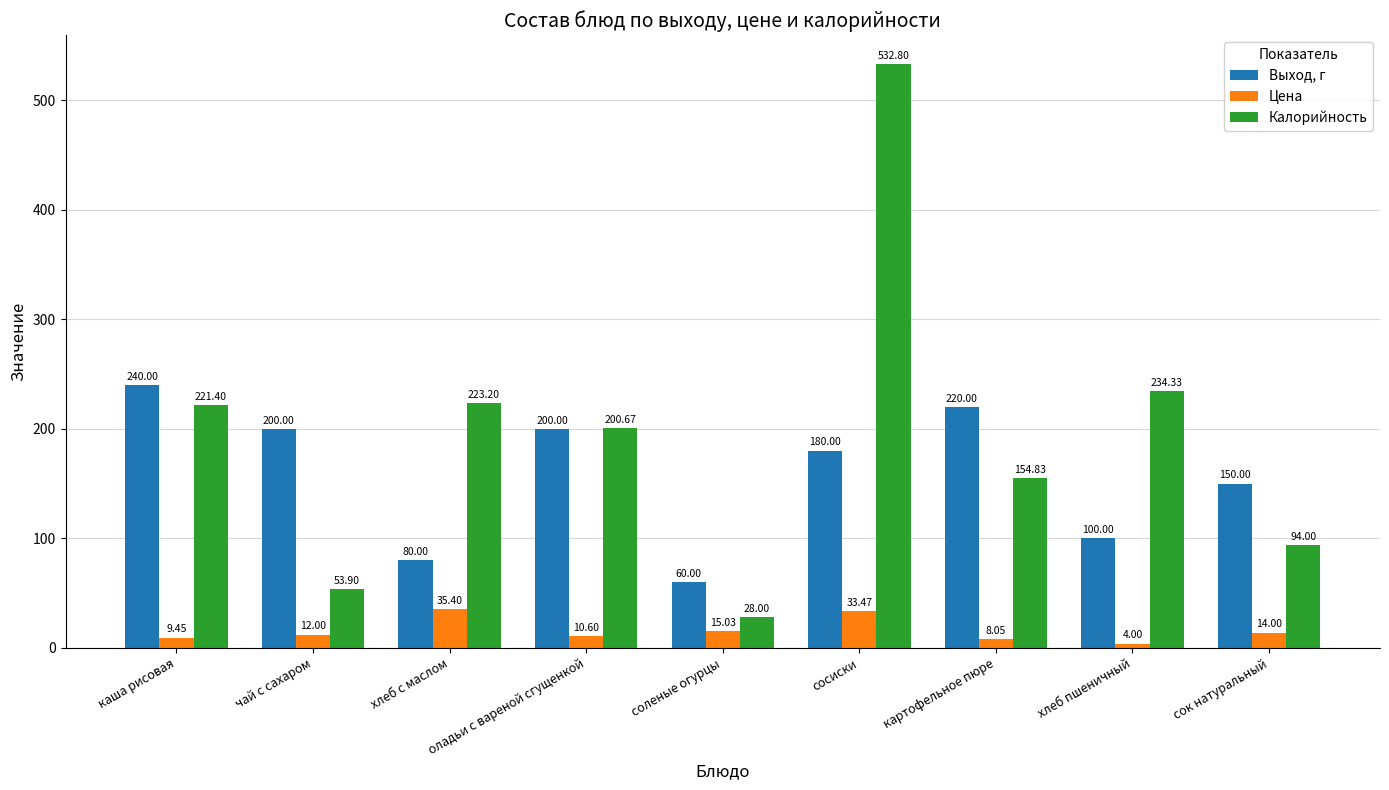

What is the label of the 3rd bar from the right?

картофельное пюре